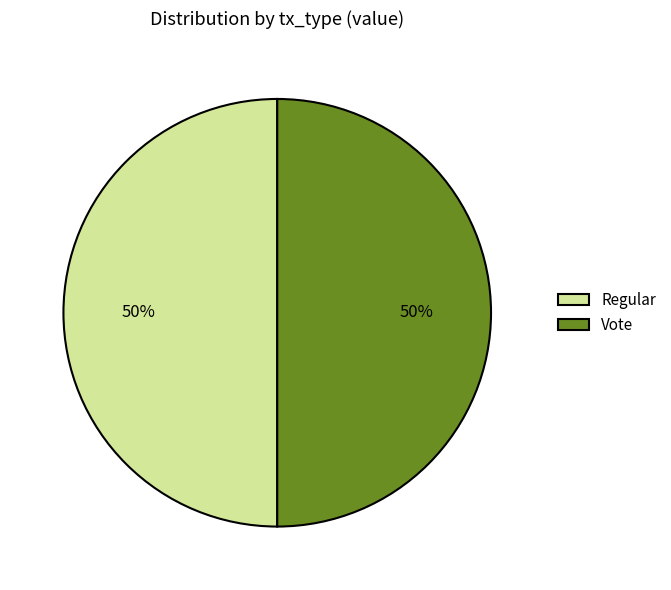

Is it true that Regular is 35% of the pie?

False